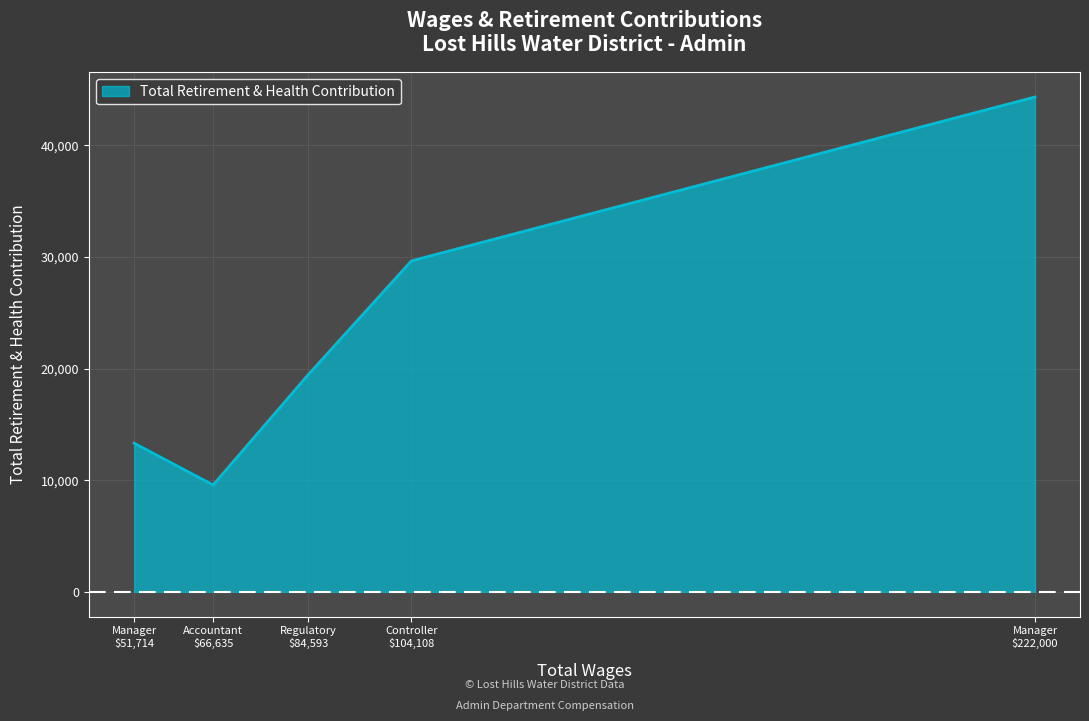

What is the difference between the maximum and minimum values?

34750